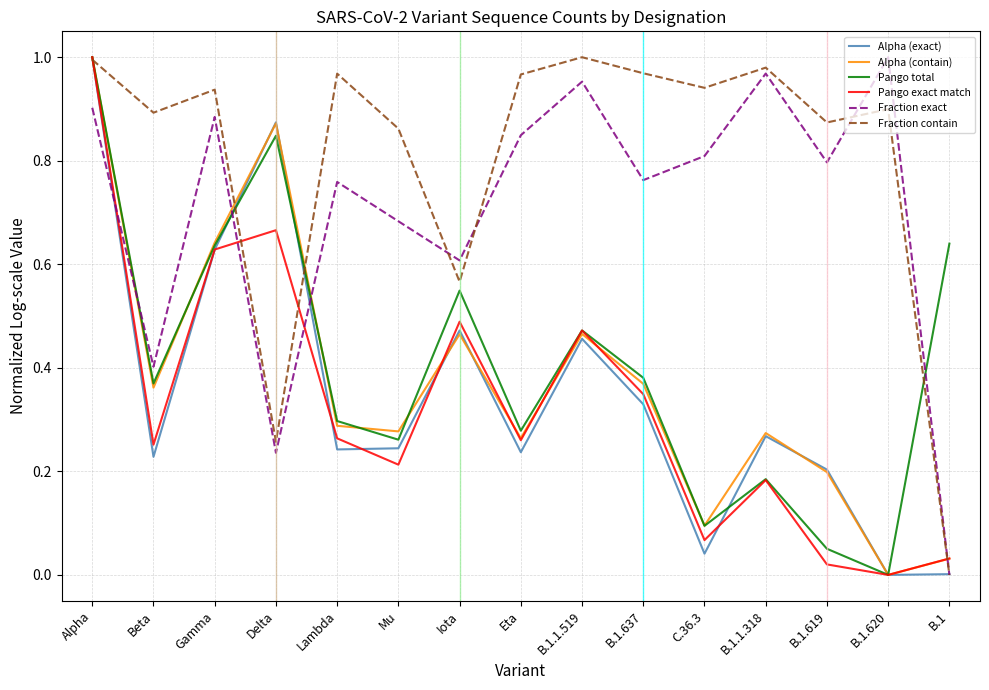

Is the value of Pango total at Alpha greater than the value of Pango exact match at Gamma?

Yes